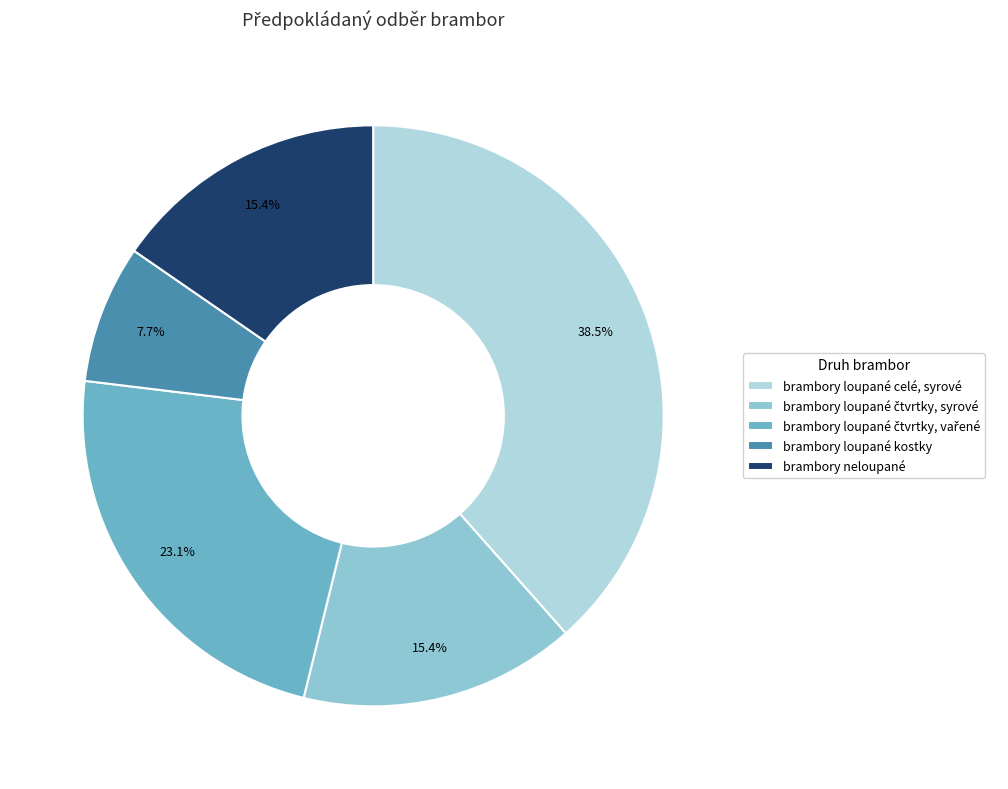

Which slice is the largest?

brambory loupané celé, syrové